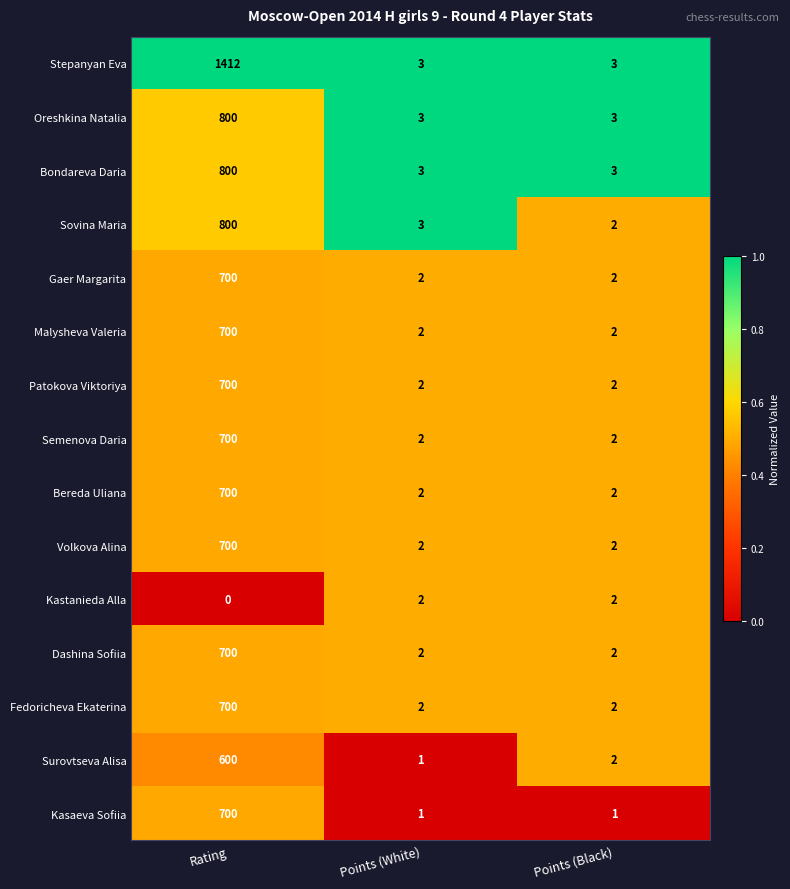

Count the Kastanieda Alla values in the range 0 to 2.

3